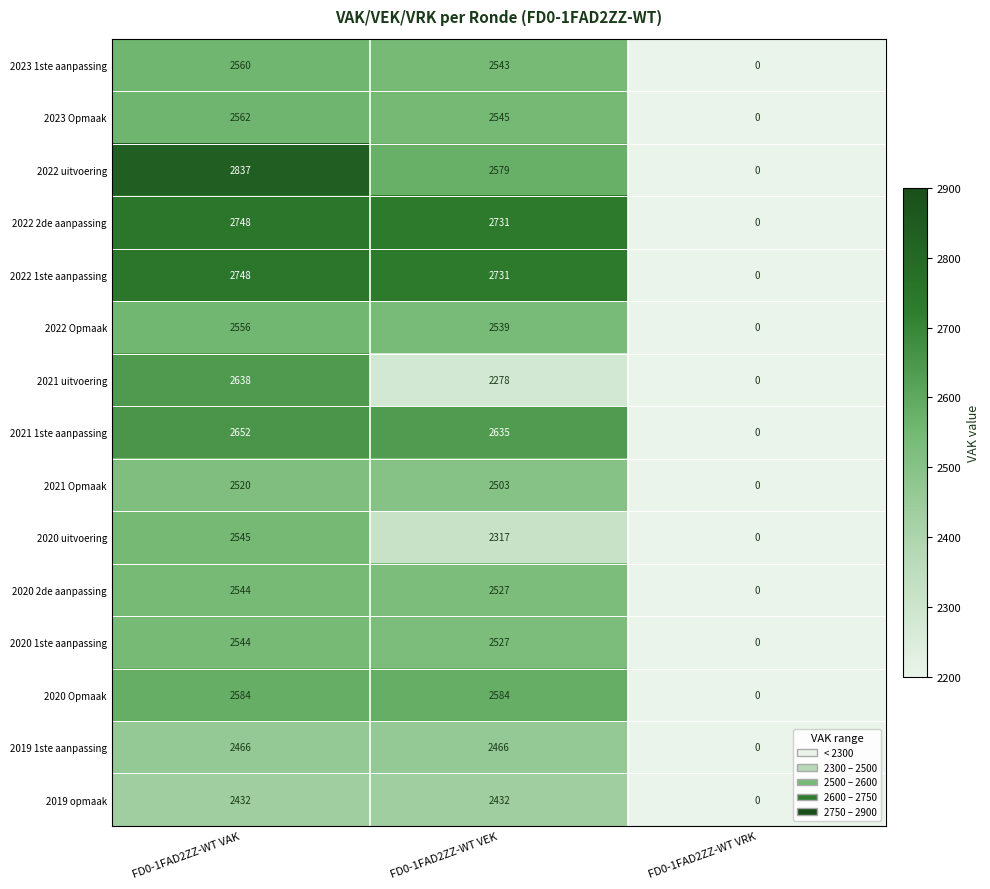

At which category is the sum across all series the highest?

FD0-1FAD2ZZ-WT VAK